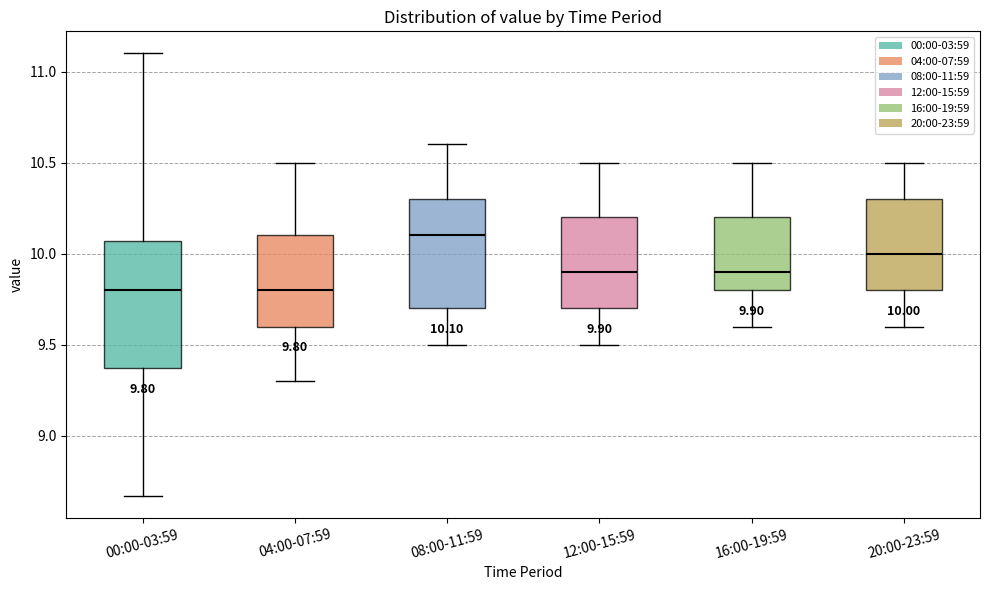

Comparing the boxes themselves (not the whiskers), which one is the tallest?

00:00-03:59